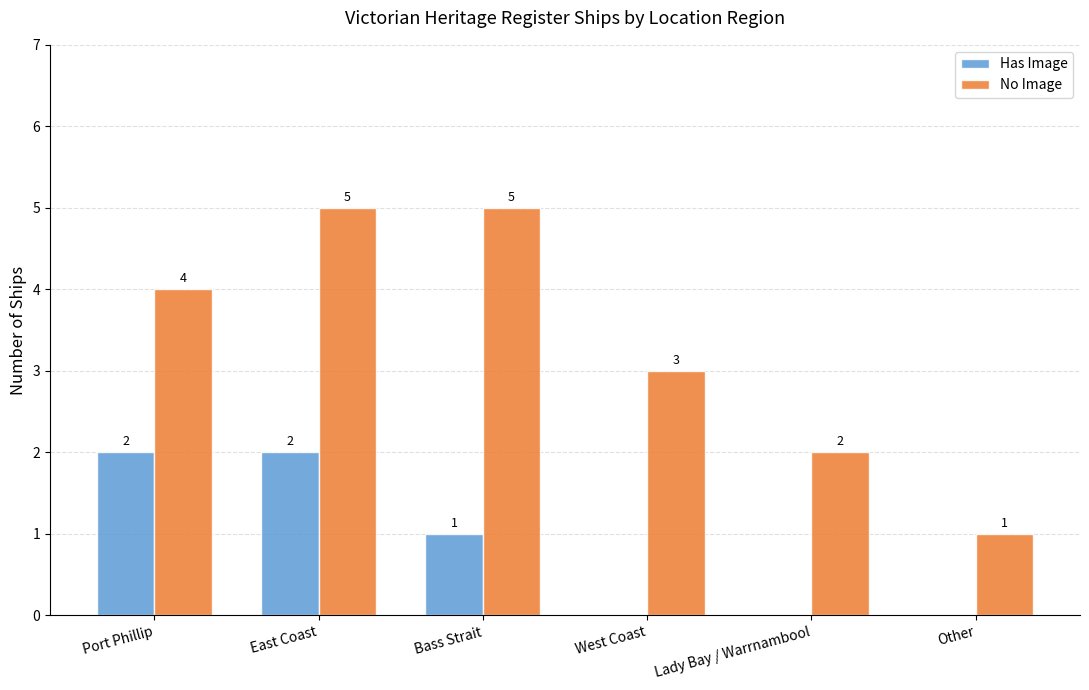

Which series changed the most between Bass Strait and West Coast?

No Image